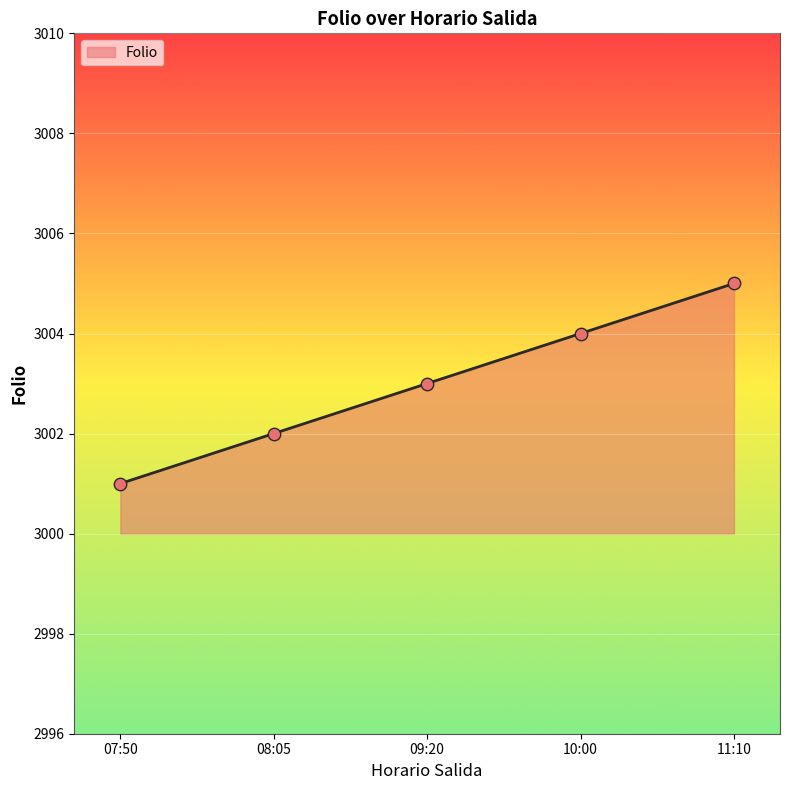

Between 08:05 and 11:10, which is larger?

11:10